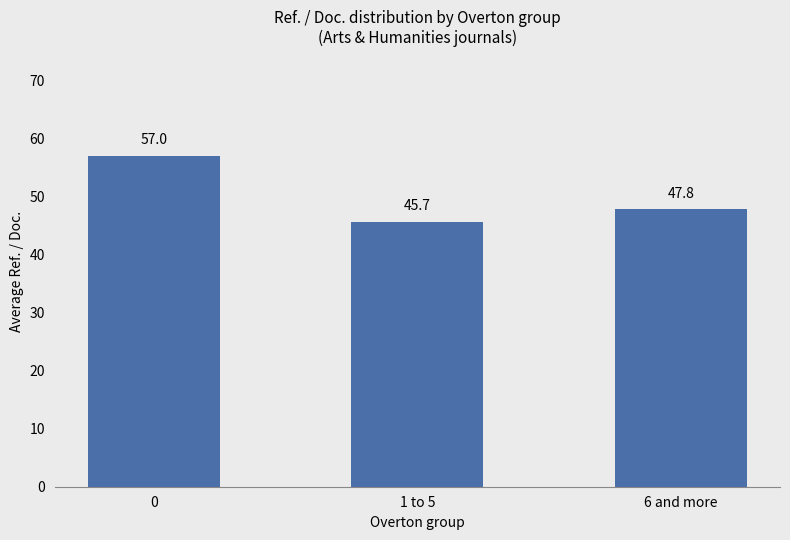

What is the sum of the values at 1 to 5 and 0?

102.8